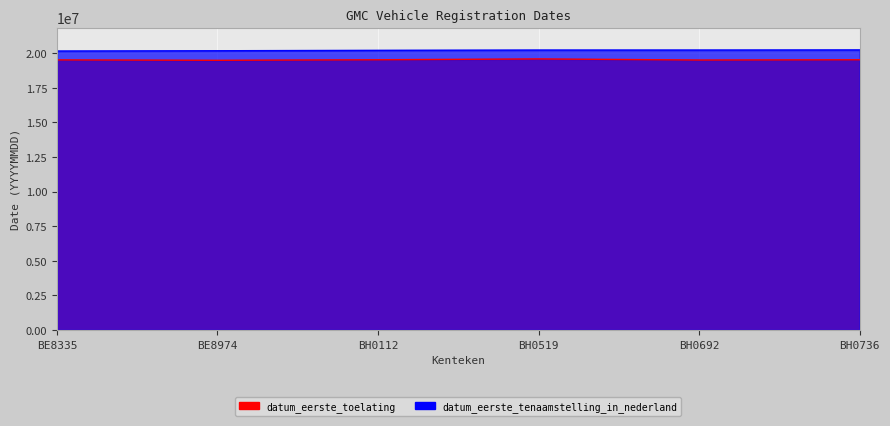

At how many categories does at least one series exceed 20190891?

4